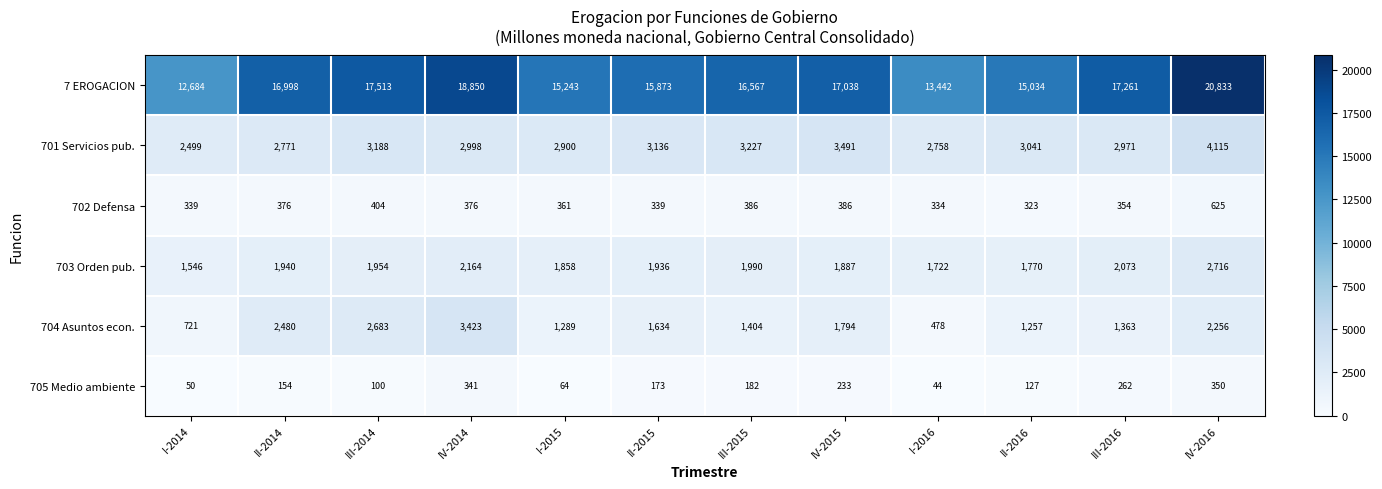

What is the minimum value shown in the chart?

44